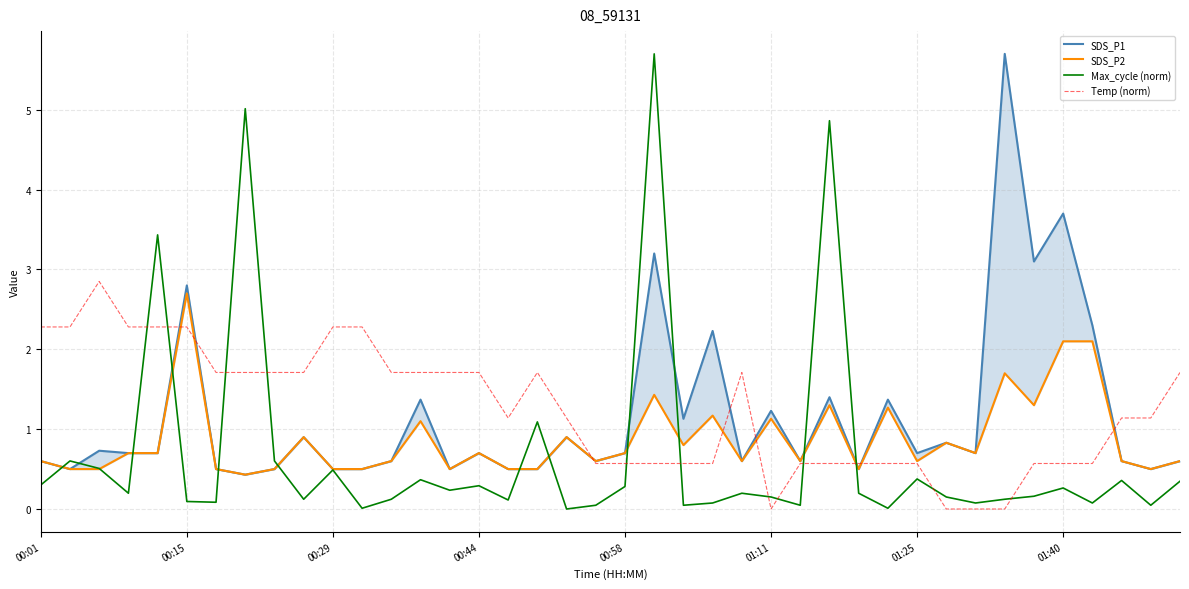

True or false: SDS_P1 has more than 0 points higher than both neighbors.

True